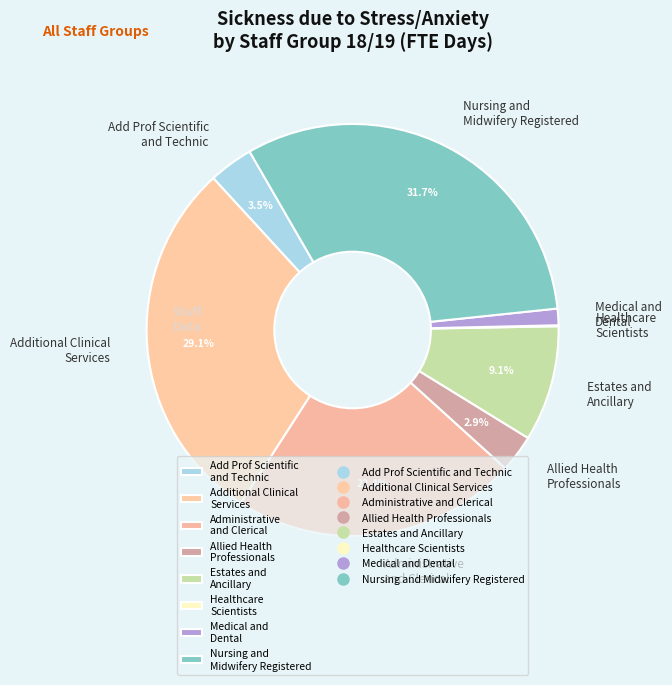

Is there any slice that represents more than half of the pie?

No